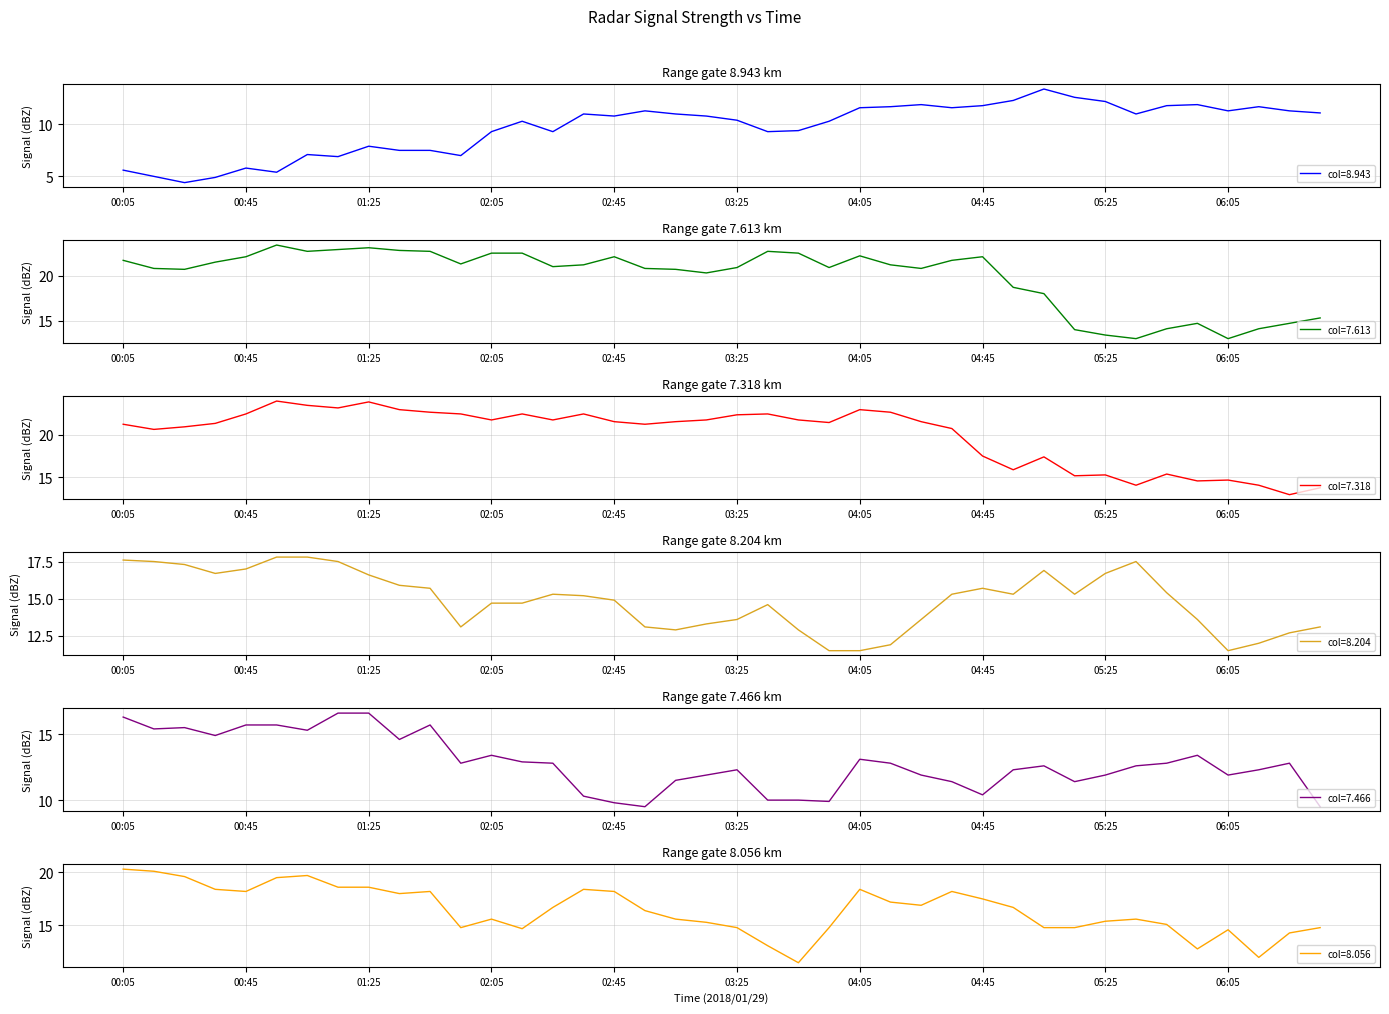

Reading right to left, transcribe all the data shown in this chart.

8.943: 11.1	11.3	11.7	11.3	11.9	11.8	11.0	12.2	12.6	13.4	12.3	11.8	11.6	11.9	11.7	11.6	10.3	9.4	9.3	10.4	10.8	11.0	11.3	10.8	11.0	9.3	10.3	9.3	7.0	7.5	7.5	7.9	6.9	7.1	5.4	5.8	4.9	4.4	5.0	5.6
7.613: 15.3	14.7	14.1	13.0	14.7	14.1	13.0	13.4	14.0	18.0	18.7	22.1	21.7	20.8	21.2	22.2	20.9	22.5	22.7	20.9	20.3	20.7	20.8	22.1	21.2	21.0	22.5	22.5	21.3	22.7	22.8	23.1	22.9	22.7	23.4	22.1	21.5	20.7	20.8	21.7
7.318: 13.8	13.0	14.1	14.7	14.6	15.4	14.1	15.3	15.2	17.4	15.9	17.5	20.7	21.5	22.6	22.9	21.4	21.7	22.4	22.3	21.7	21.5	21.2	21.5	22.4	21.7	22.4	21.7	22.4	22.6	22.9	23.8	23.1	23.4	23.9	22.4	21.3	20.9	20.6	21.2
8.204: 13.1	12.7	12.0	11.5	13.6	15.4	17.5	16.7	15.3	16.9	15.3	15.7	15.3	13.6	11.9	11.5	11.5	12.9	14.6	13.6	13.3	12.9	13.1	14.9	15.2	15.3	14.7	14.7	13.1	15.7	15.9	16.6	17.5	17.8	17.8	17.0	16.7	17.3	17.5	17.6
7.466: 9.5	12.8	12.3	11.9	13.4	12.8	12.6	11.9	11.4	12.6	12.3	10.4	11.4	11.9	12.8	13.1	9.9	10.0	10.0	12.3	11.9	11.5	9.5	9.8	10.3	12.8	12.9	13.4	12.8	15.7	14.6	16.6	16.6	15.3	15.7	15.7	14.9	15.5	15.4	16.3
8.056: 14.8	14.3	12.0	14.6	12.8	15.1	15.6	15.4	14.8	14.8	16.7	17.5	18.2	16.9	17.2	18.4	14.8	11.5	13.1	14.8	15.3	15.6	16.4	18.2	18.4	16.7	14.7	15.6	14.8	18.2	18.0	18.6	18.6	19.7	19.5	18.2	18.4	19.6	20.1	20.3